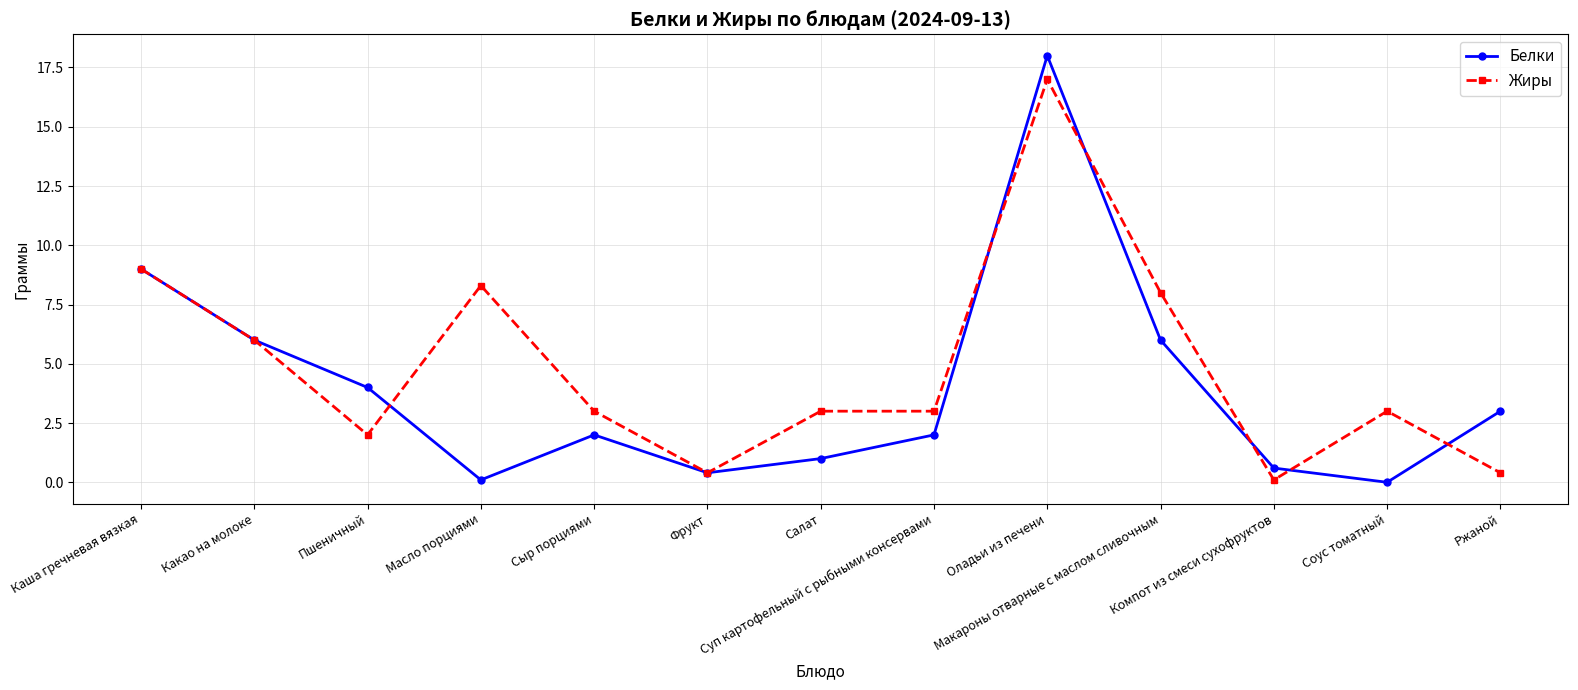

Which series has the largest range (max minus min)?

Белки